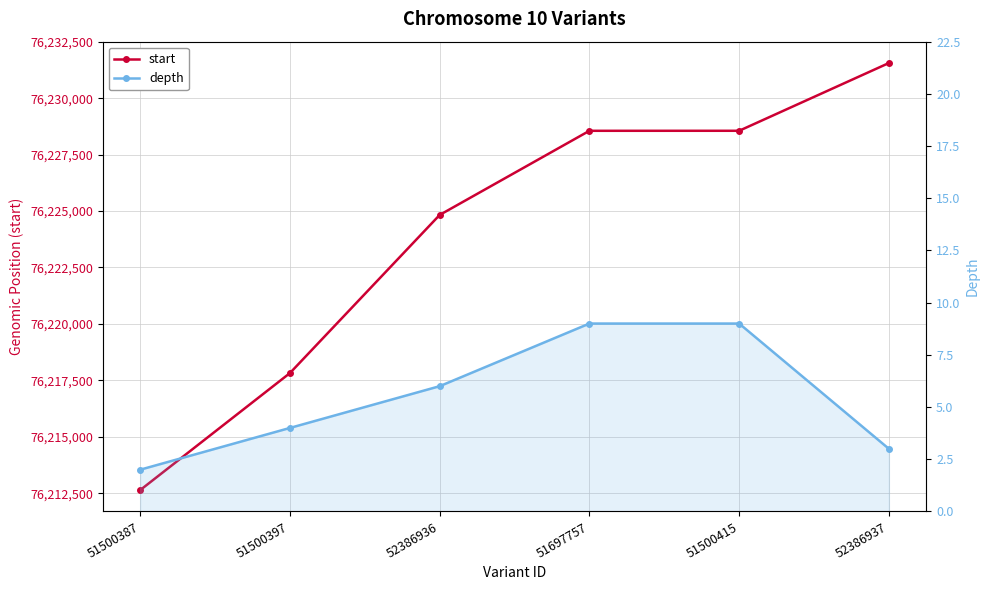

Where does the start series first go above 76228553?

51500415